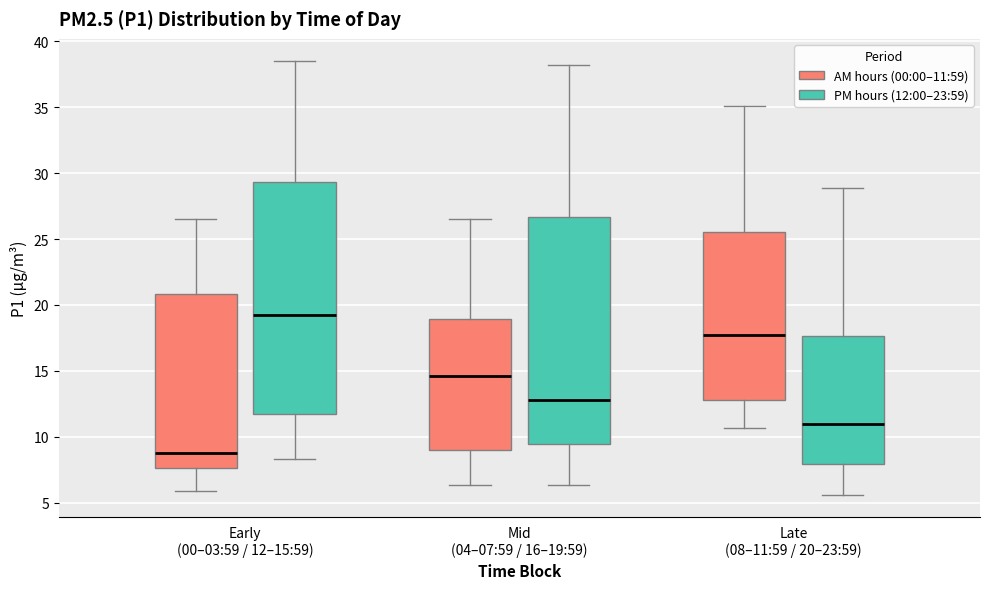

Which box's median line is the lowest?

Early (00–03:59 / 12–15:59) (AM hours (00:00–11:59))